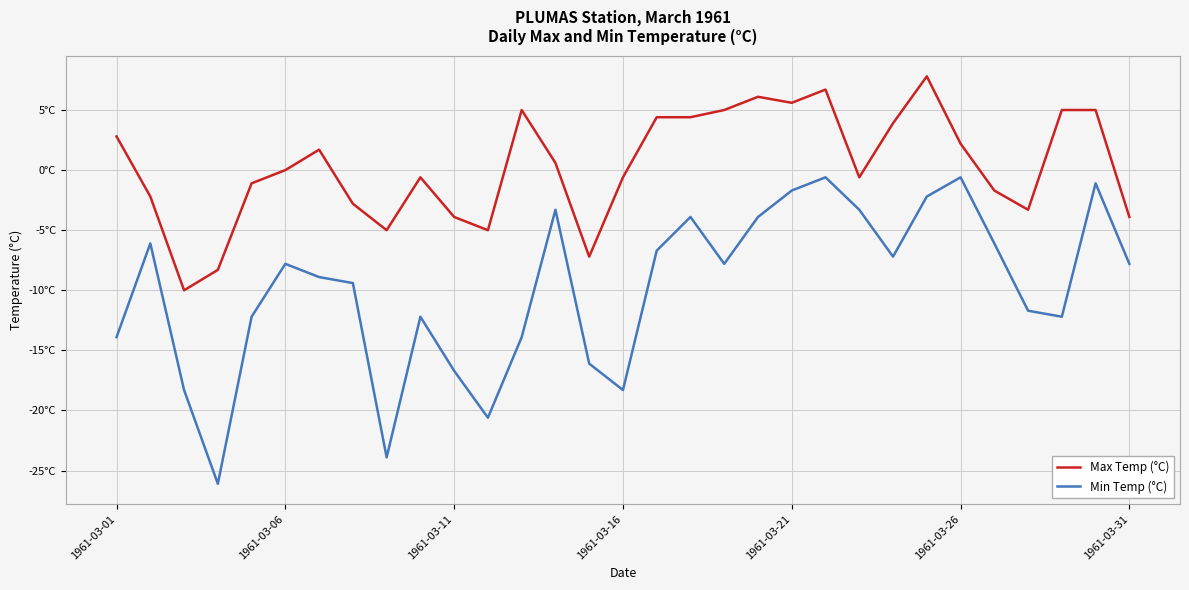

Does the chart display data point markers on the line(s)?

No